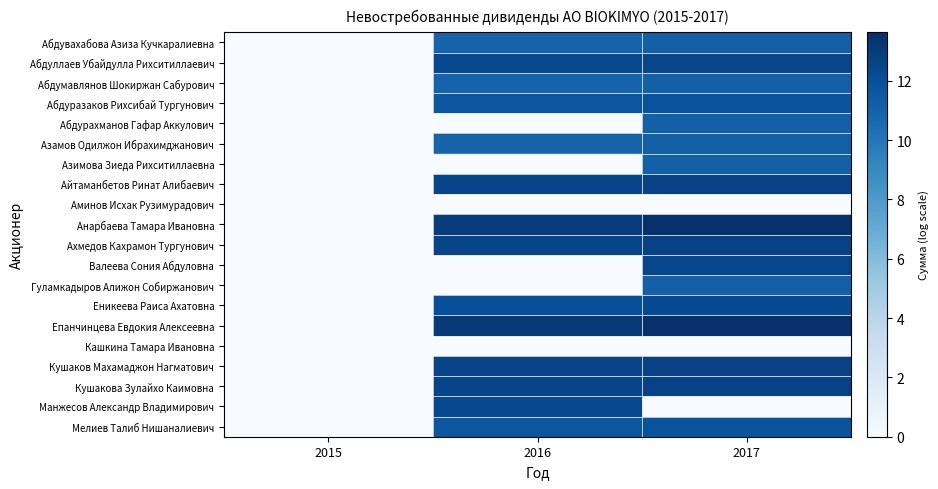

At which category does the chart reach its peak across all series?

2017